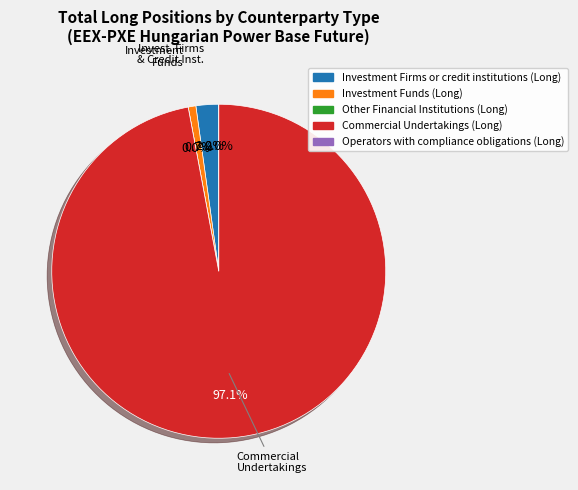

To the nearest percent, what is the difference between the largest and smallest slice percentages?

97%